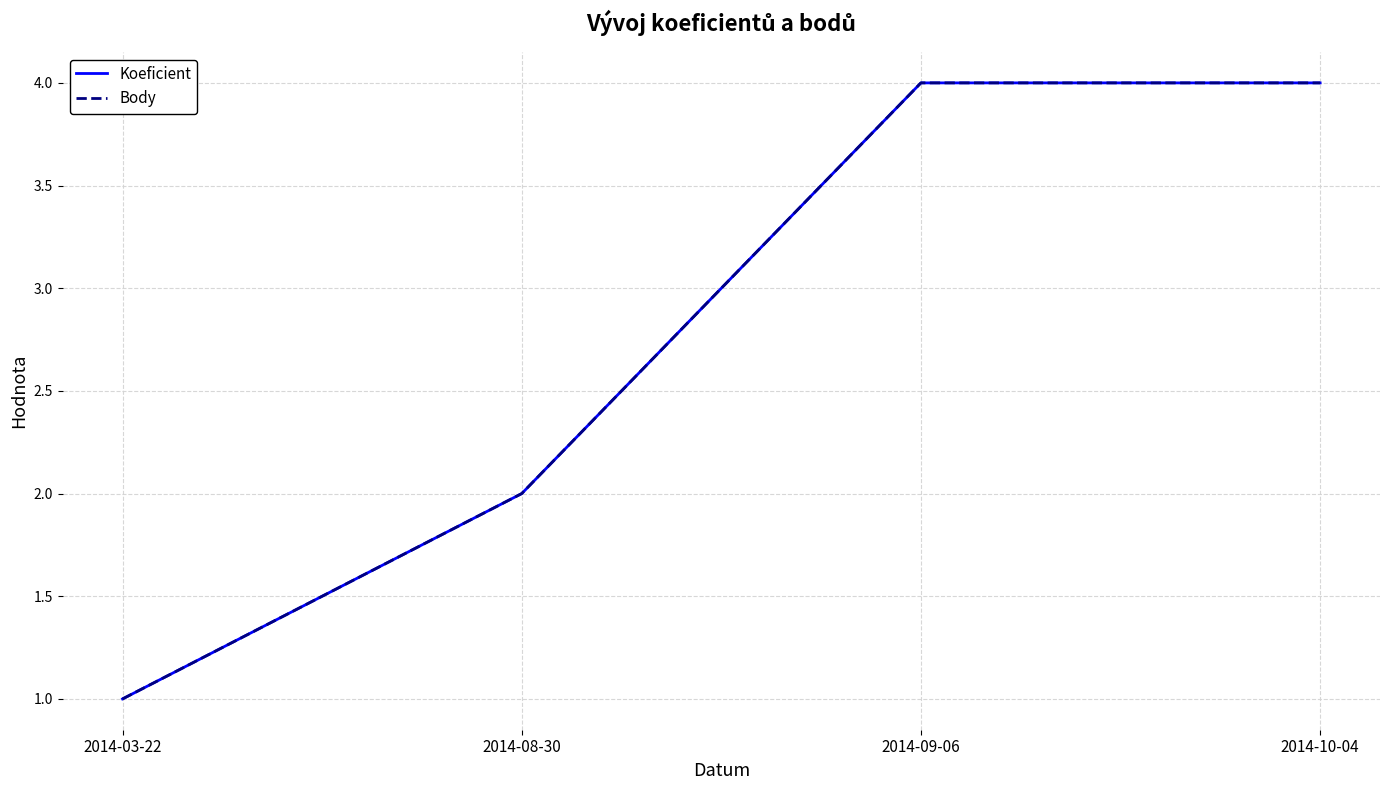

Which series has the largest total across all categories?

Koeficient